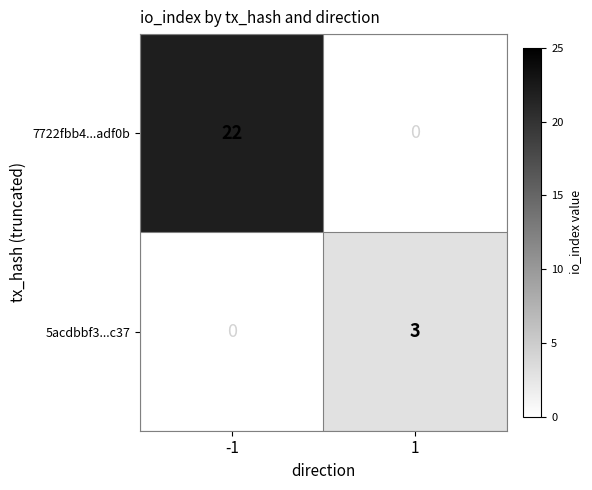

What is the greatest value displayed?

22.0